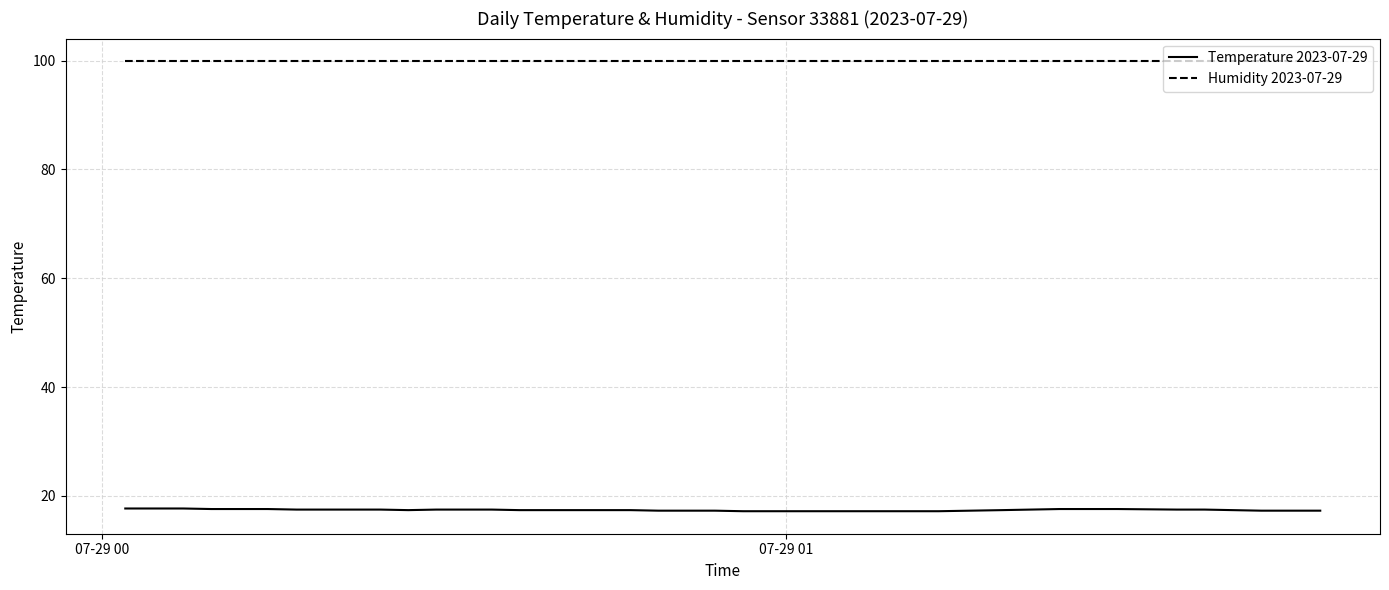

True or false: Temperature 2023-07-29 and Humidity 2023-07-29 cross at least once.

False